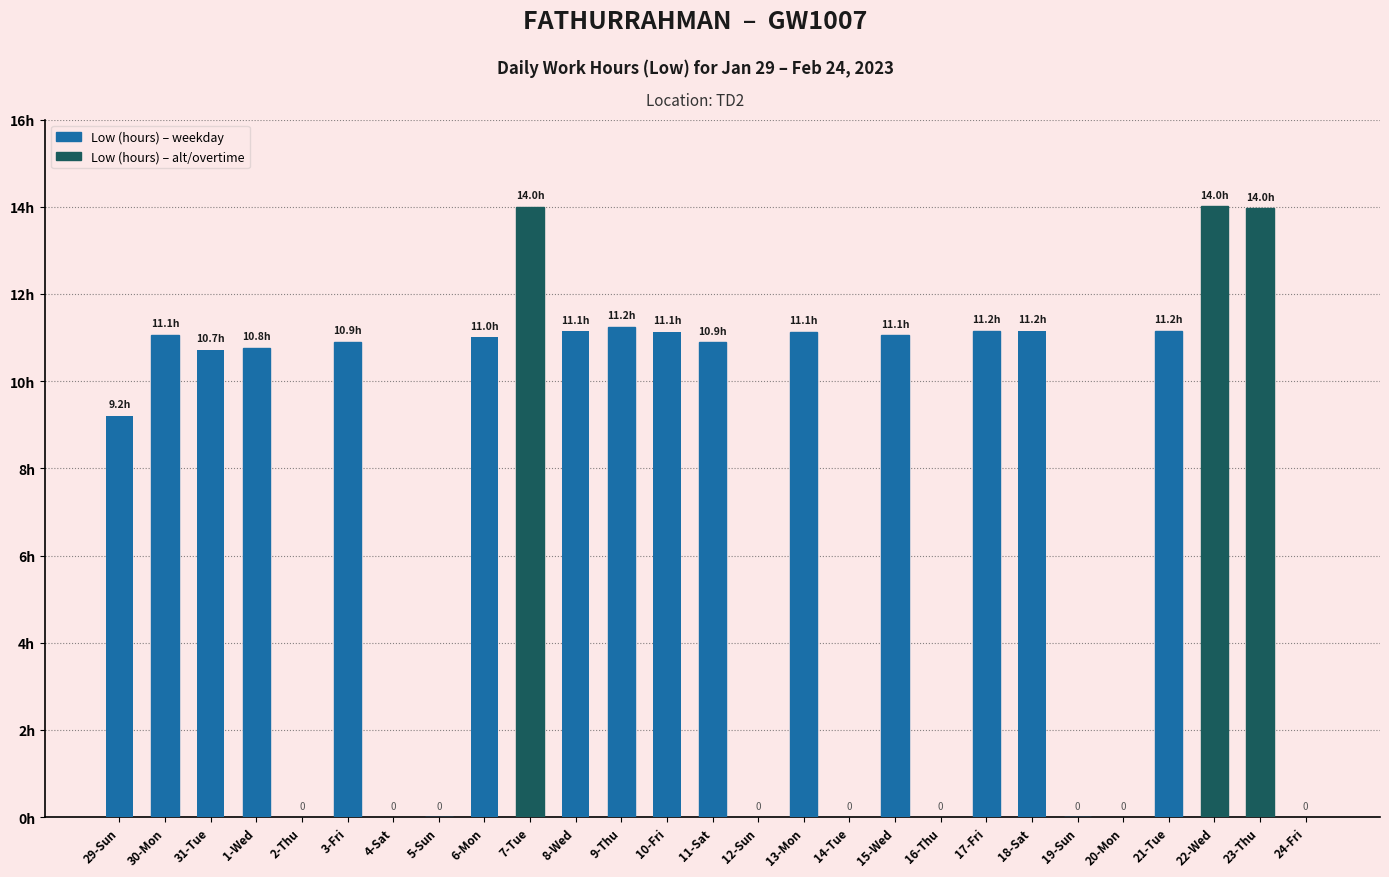

What is the sum of the values at 23-Thu and 13-Mon?

25.1